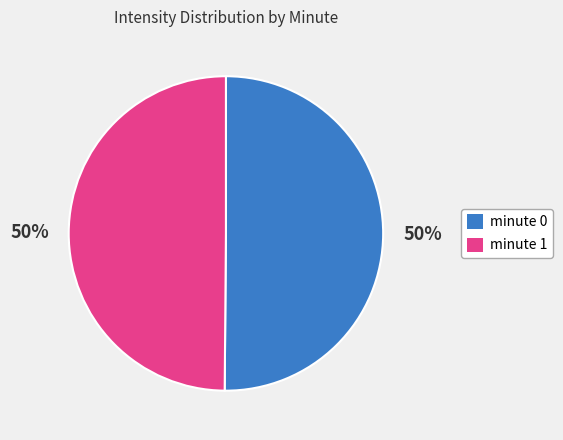

What percentage is the minute 1 slice, to the nearest percent?

50%